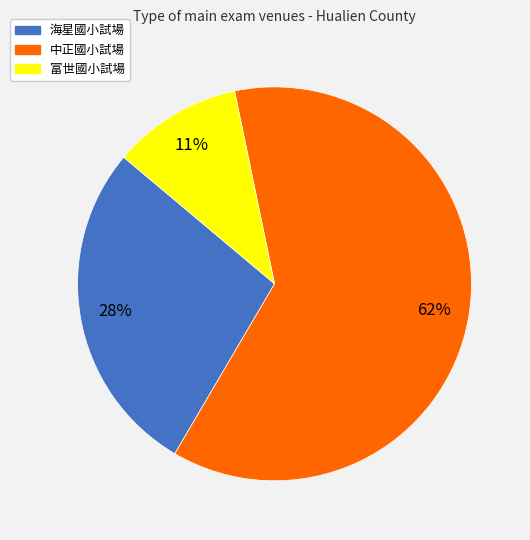

What is the ratio of the value at 富世國小試場 to the value at 海星國小試場?

0.4